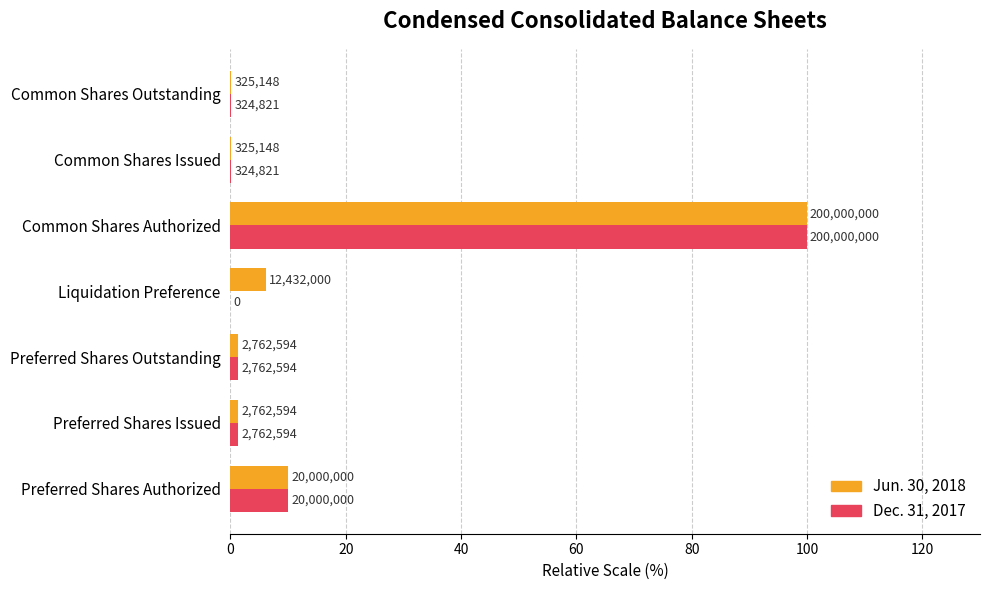

Which series has the largest range (max minus min)?

Dec. 31, 2017